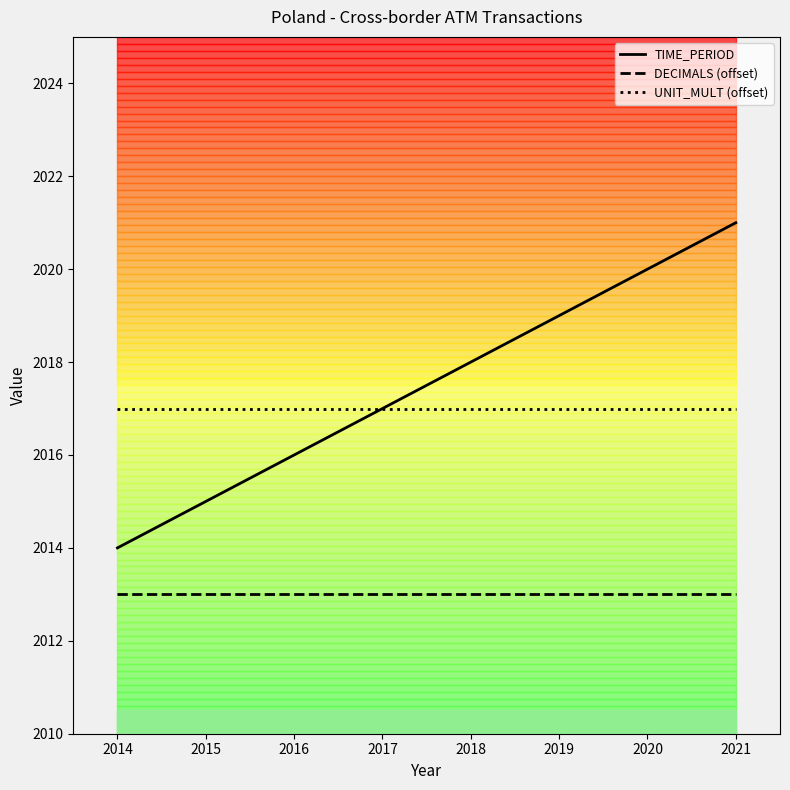

Rank the series by their maximum value, from highest to lowest.

TIME_PERIOD, UNIT_MULT (offset), DECIMALS (offset)